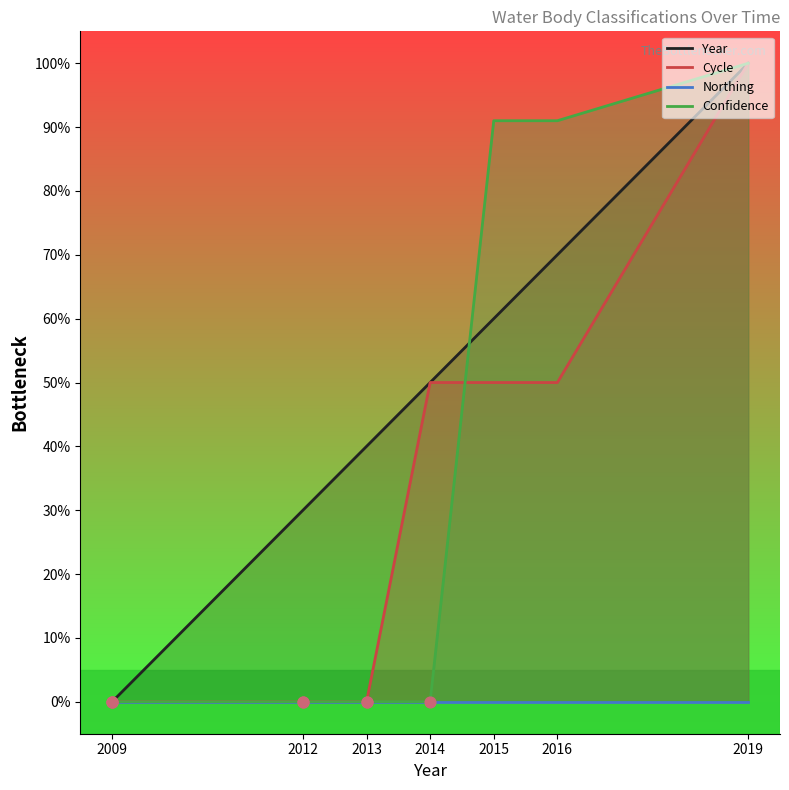

Which series reaches the maximum Y coordinate?

Year